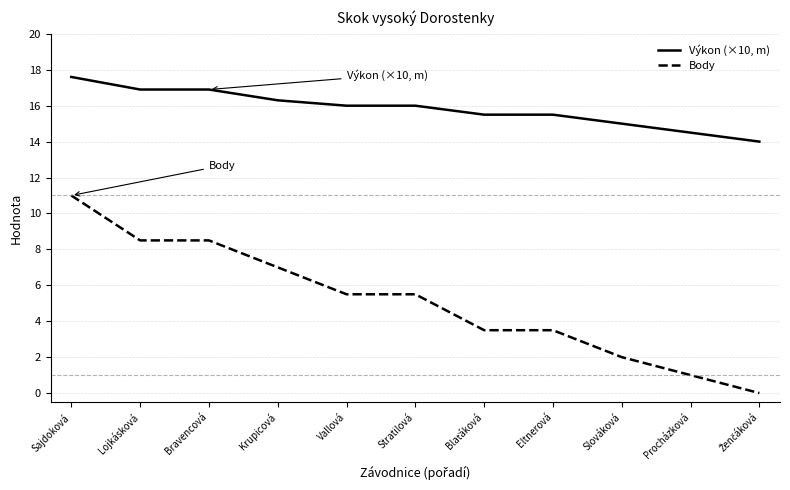

The value of Body at Bravencová is 3.1. True or false?

False